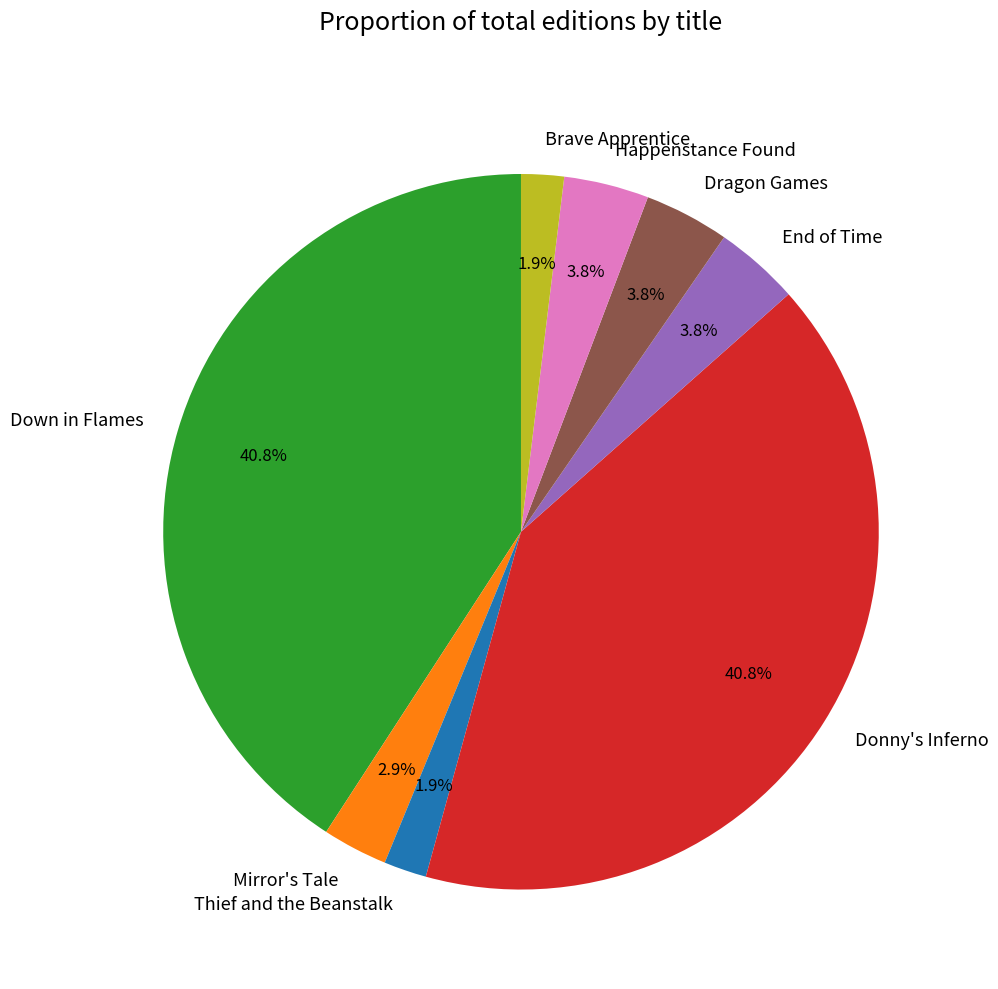

To the nearest percent, what is the difference between the Thief and the Beanstalk and Dragon Games slice percentages?

2%